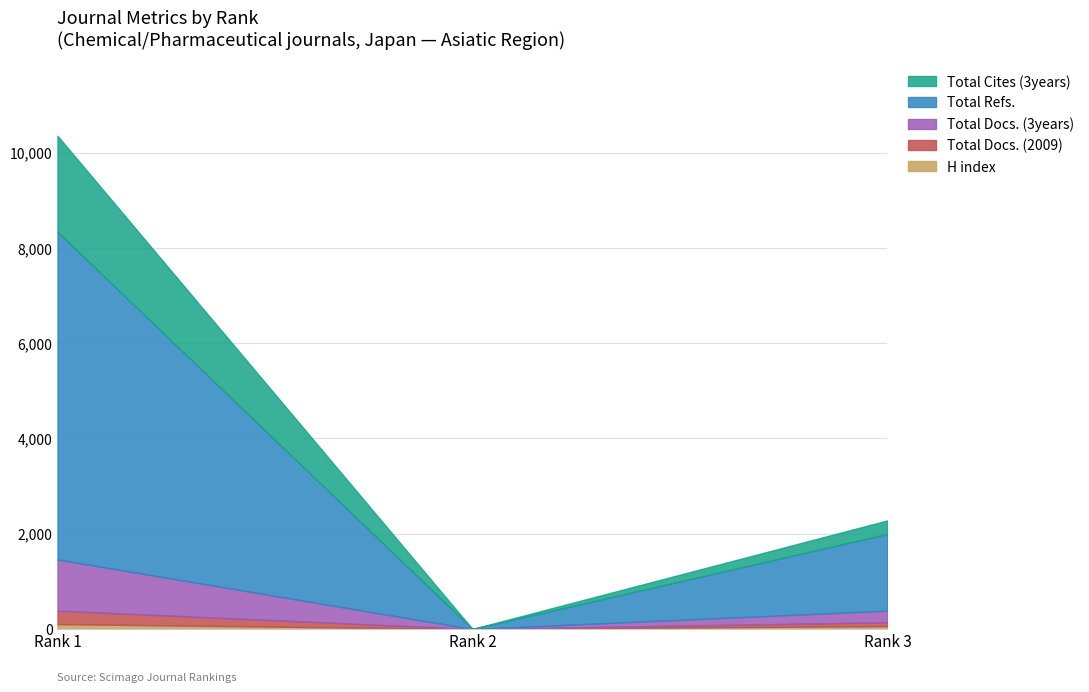

At which label does Total Docs. (2009) reach its peak?

1